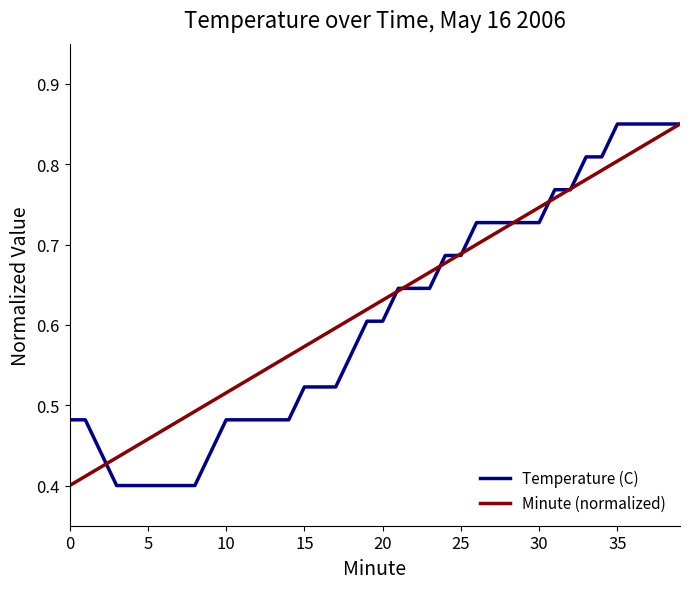

True or false: Minute (normalized) and Temperature (C) cross at least once.

True